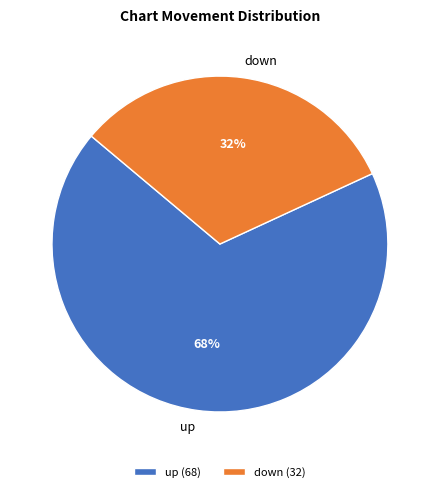

How many slices are in this pie chart?

2